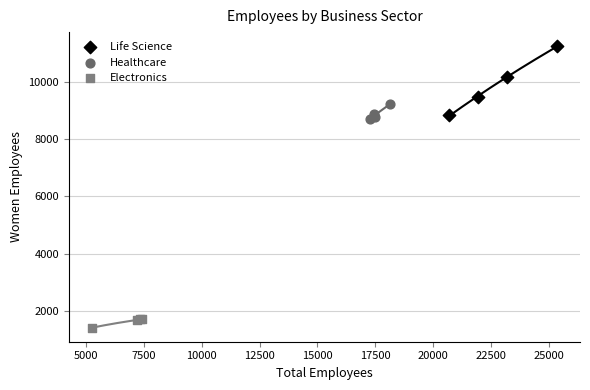

Which series contains the highest Y value?

Life Science